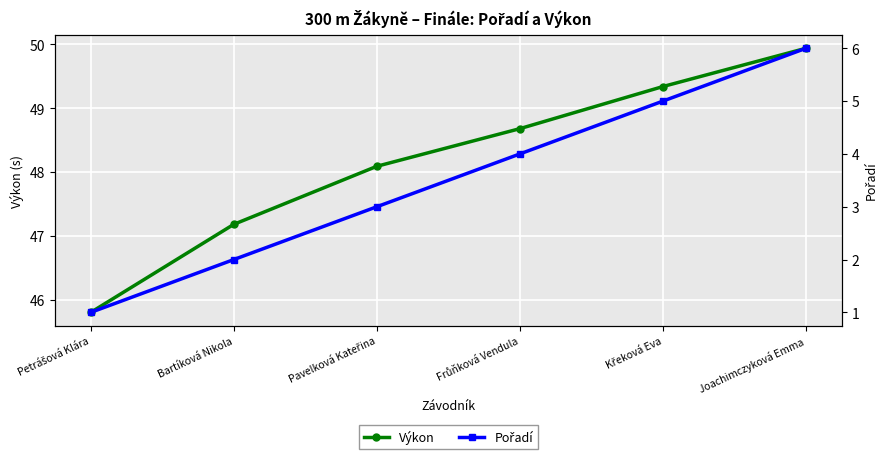

True or false: Pořadí has more than 2 points higher than both neighbors.

False